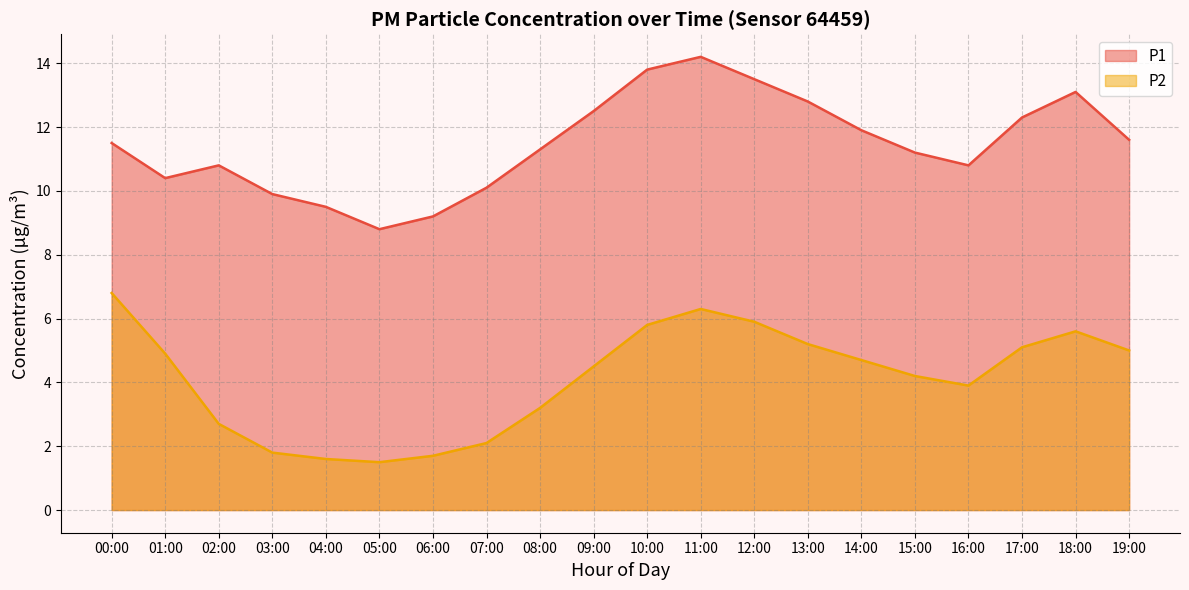

Rank the series by their maximum value, from highest to lowest.

P1, P2